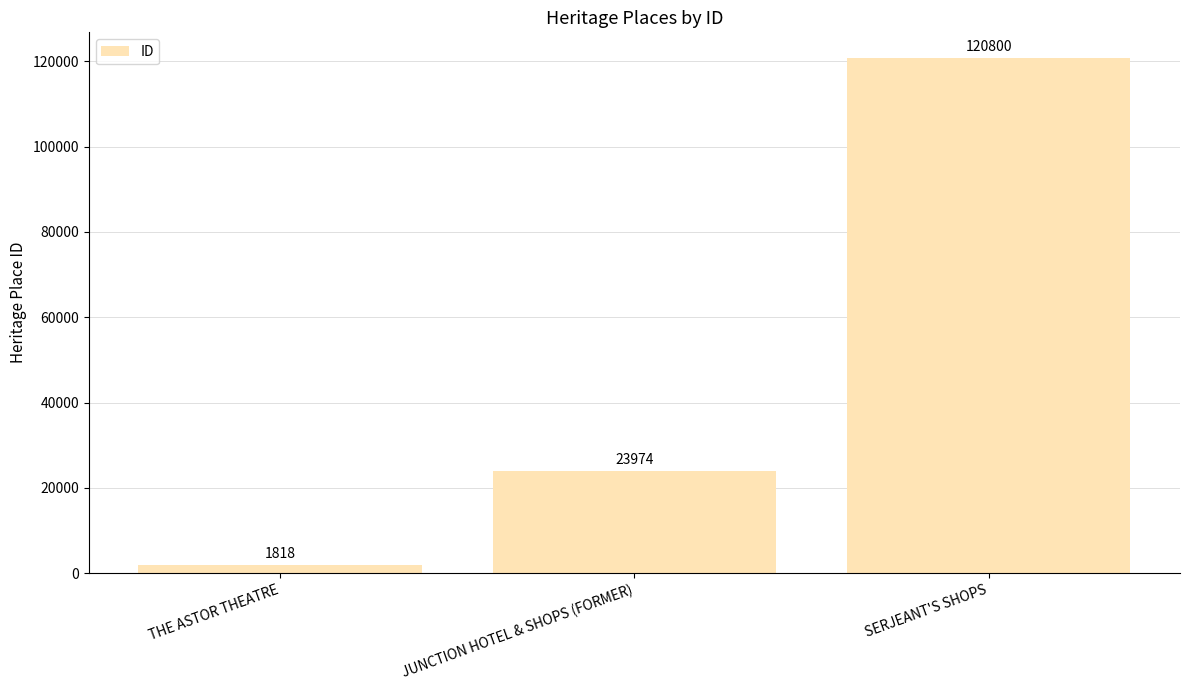

Which has a higher value, JUNCTION HOTEL & SHOPS (FORMER) or THE ASTOR THEATRE?

JUNCTION HOTEL & SHOPS (FORMER)